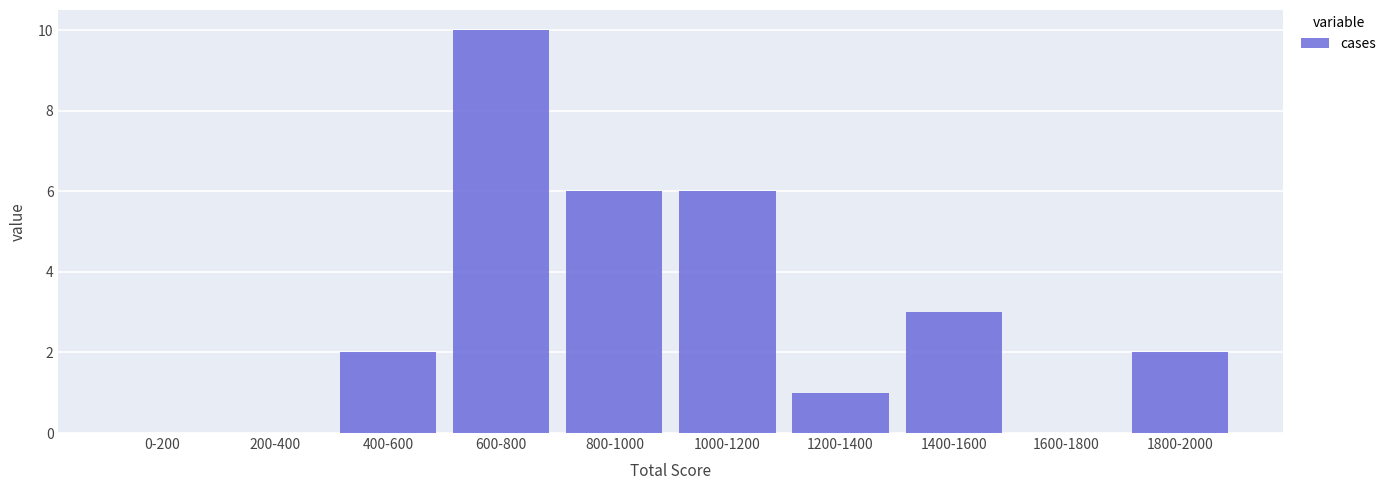

Reading right to left, extract all data points from this chart.

1800-2000=2	1600-1800=0	1400-1600=3	1200-1400=1	1000-1200=6	800-1000=6	600-800=10	400-600=2	200-400=0	0-200=0